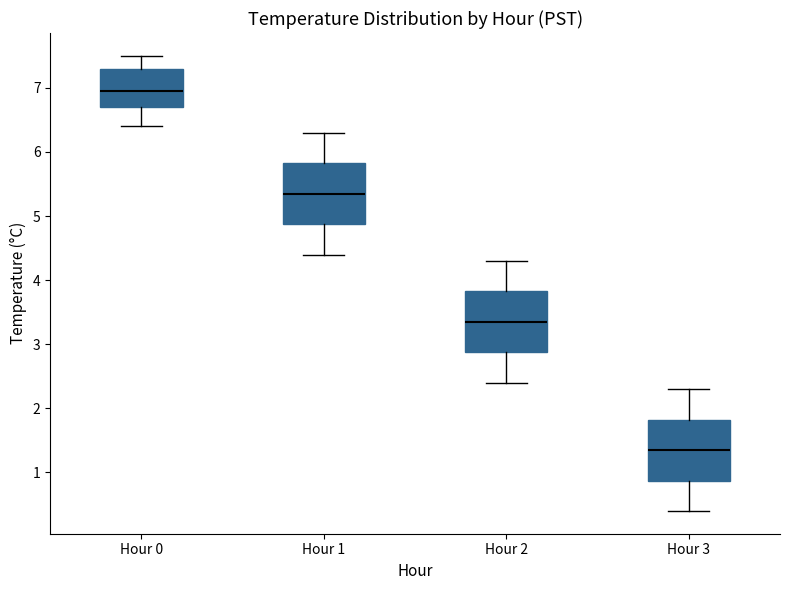

Reading left to right, read every box against the y-axis: the position of its median line, the range the box covers, and the ends of its whiskers. The values are not printed on the chart, so give them approximately, as read against the axis.

Hour 0: median 7.0, box 6.7 to 7.3, whiskers 6.4 to 7.5
Hour 1: median 5.4, box 4.9 to 5.8, whiskers 4.4 to 6.3
Hour 2: median 3.4, box 2.9 to 3.8, whiskers 2.4 to 4.3
Hour 3: median 1.4, box 0.9 to 1.8, whiskers 0.4 to 2.3